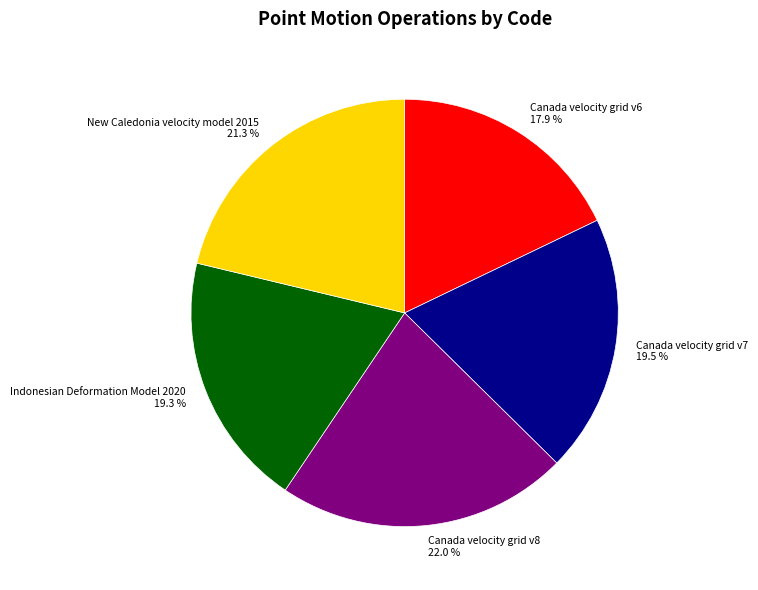

To the nearest percent, what portion does Indonesian Deformation Model 2020 represent?

19%